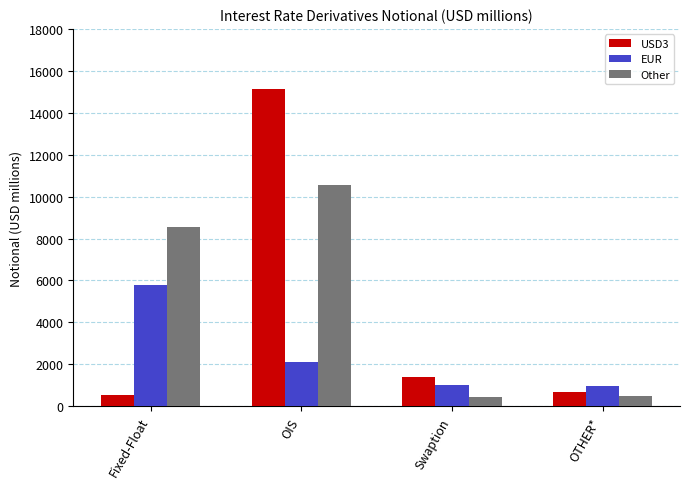

Are the bars horizontal?

No